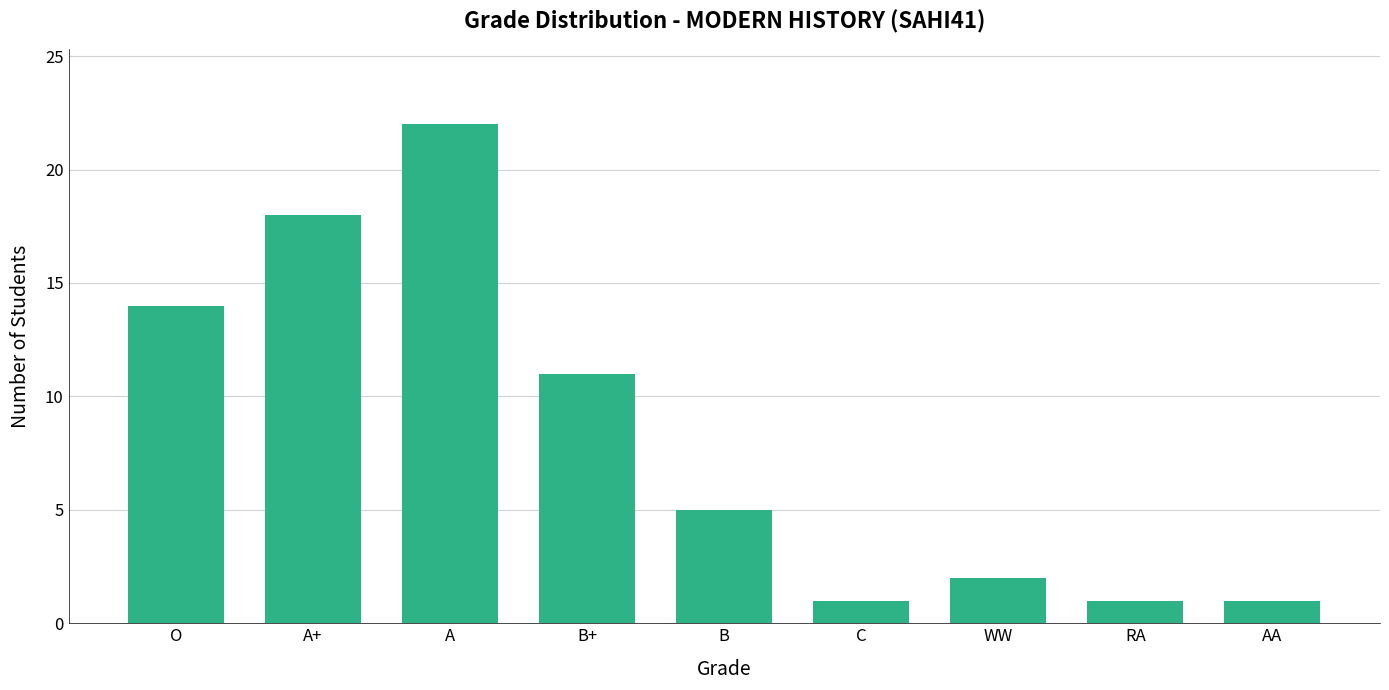

What is the difference between the second highest and minimum values?

17